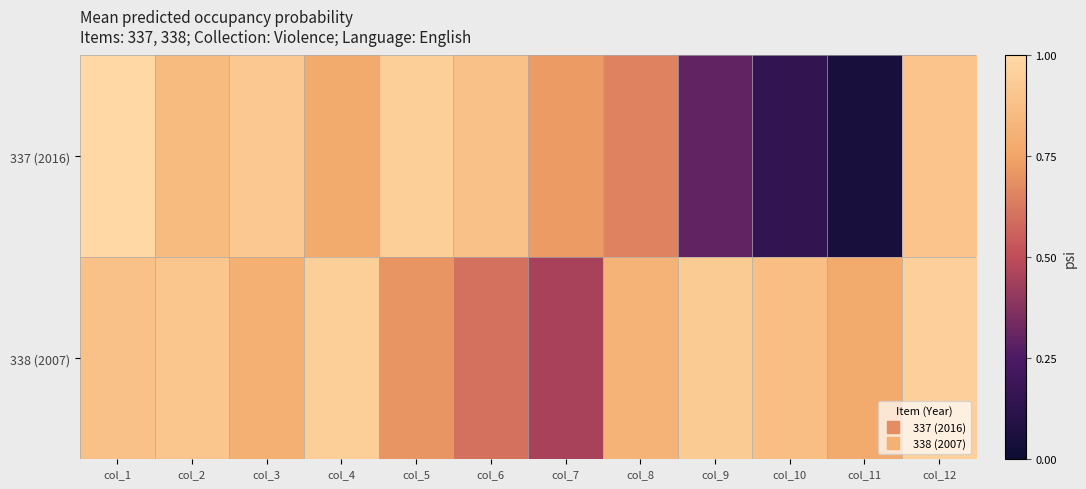

What is the greatest value displayed?

1.0